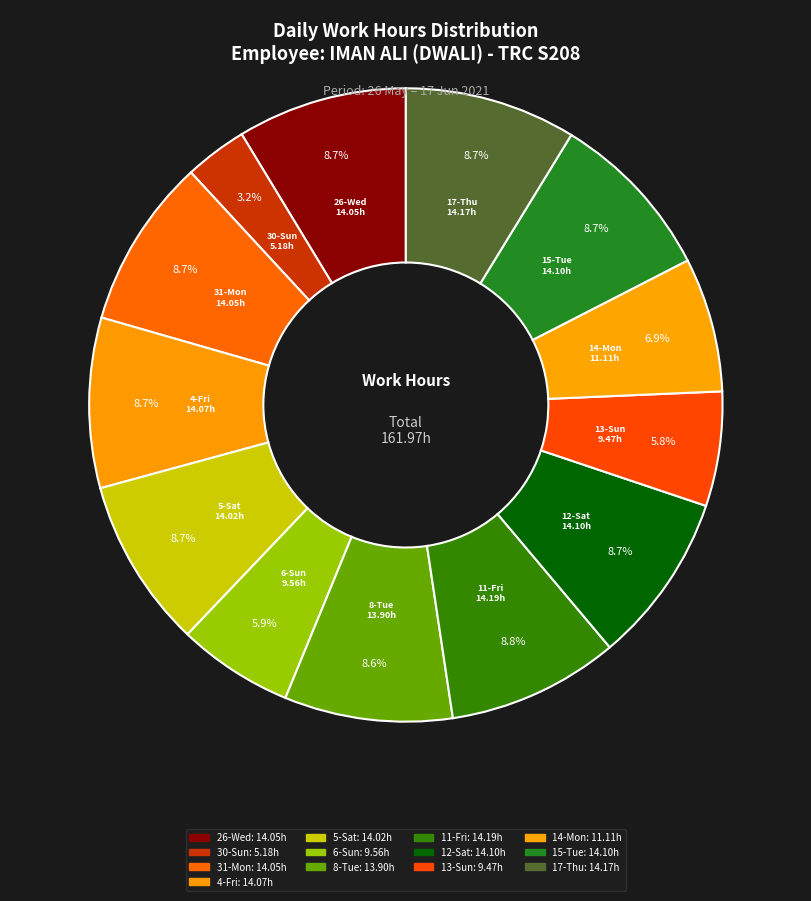

True or false: 17-Thu accounts for 9% of the total.

True